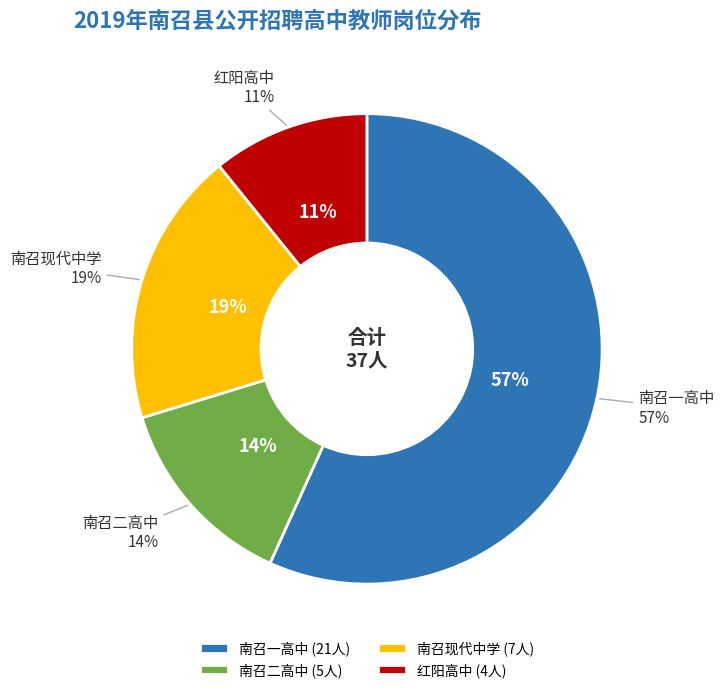

Which category has the smallest portion of the pie?

红阳高中